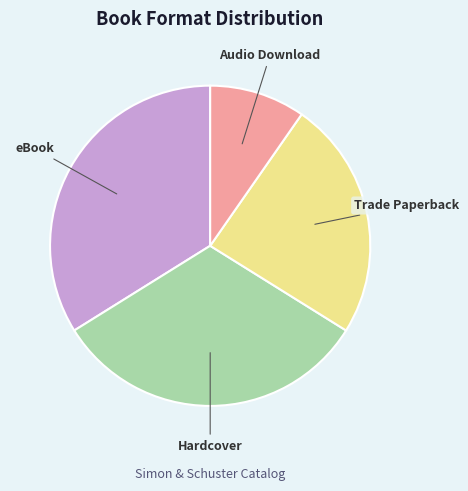

Rank the categories by value from lowest to highest.

Audio Download, Trade Paperback, Hardcover, eBook